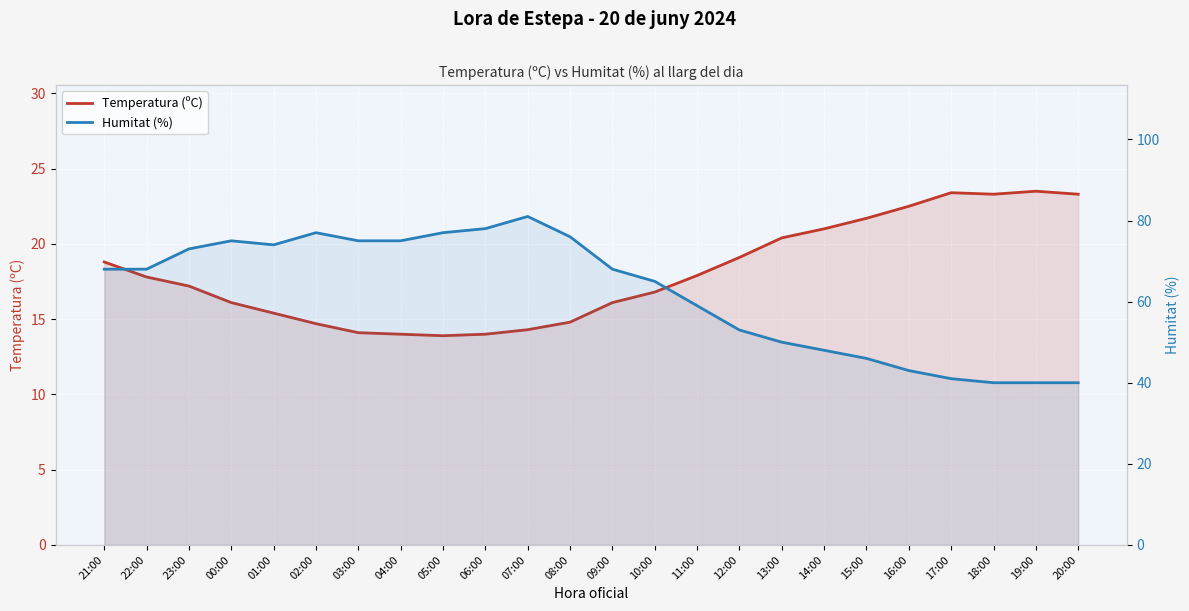

At which category does Temperatura (ºC) reach its first local peak?

17:00